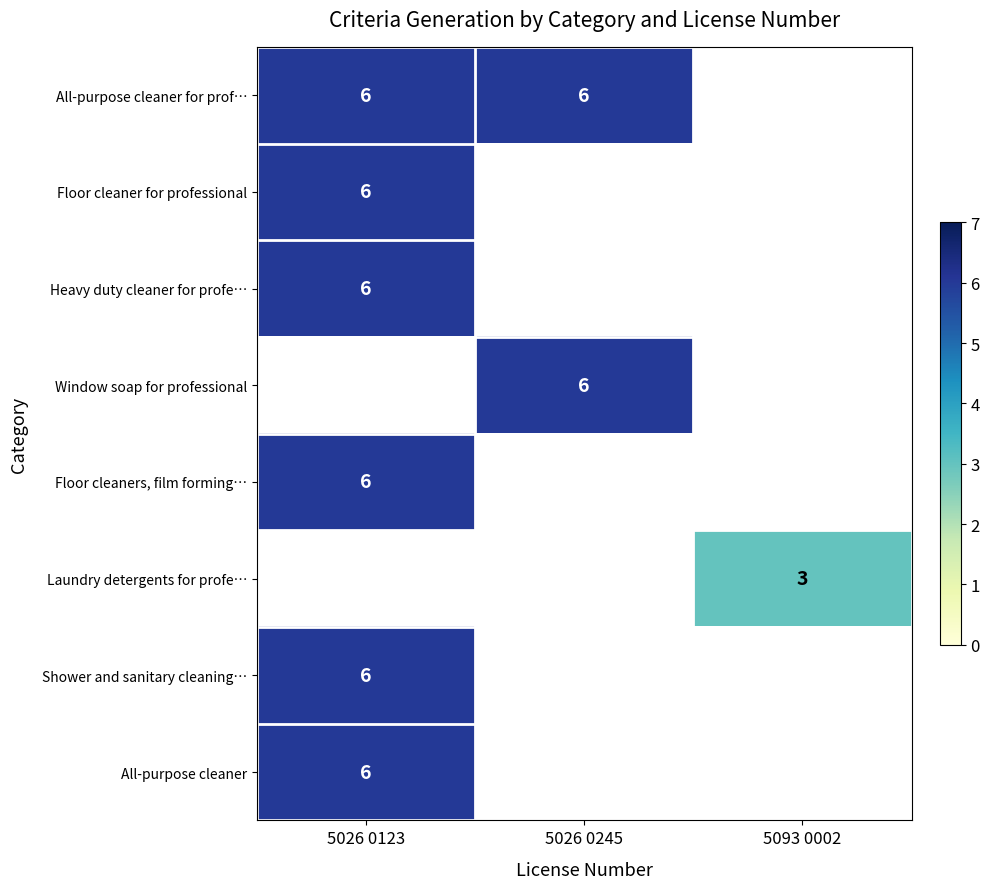

What is the maximum value shown in the chart?

6.0